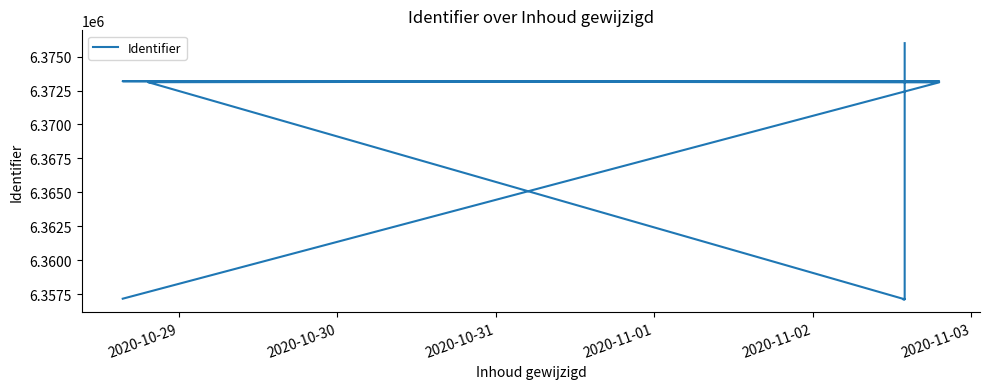

How many distinct data groups are displayed?

1